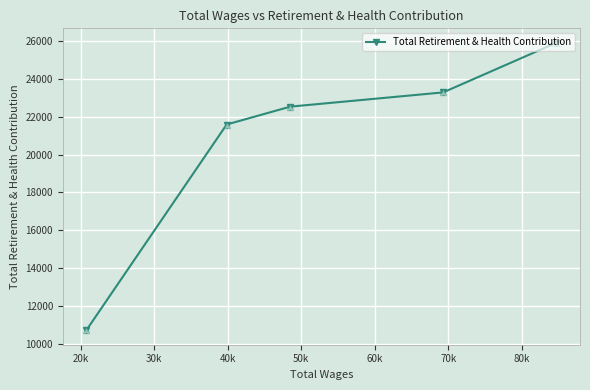

What is the maximum value shown in the chart?

25918